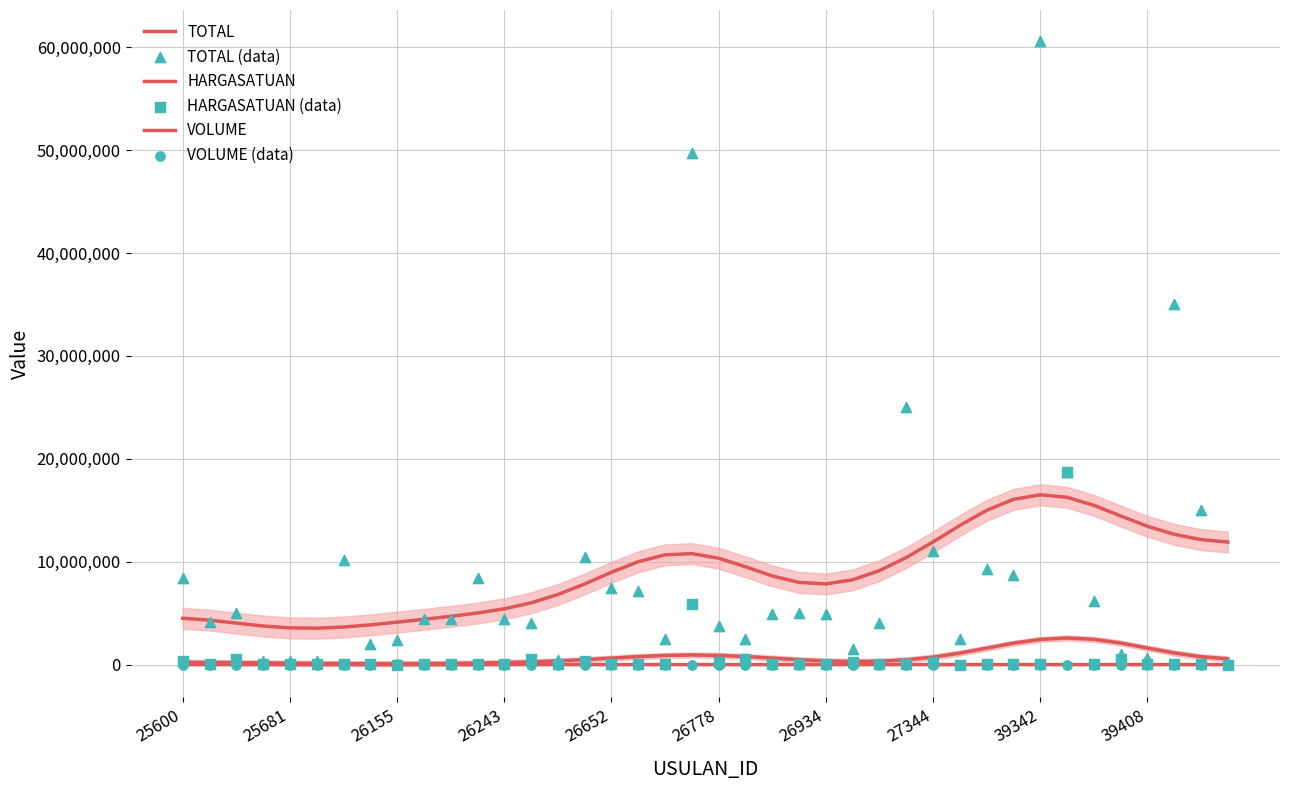

Which series has the largest total across all categories?

TOTAL